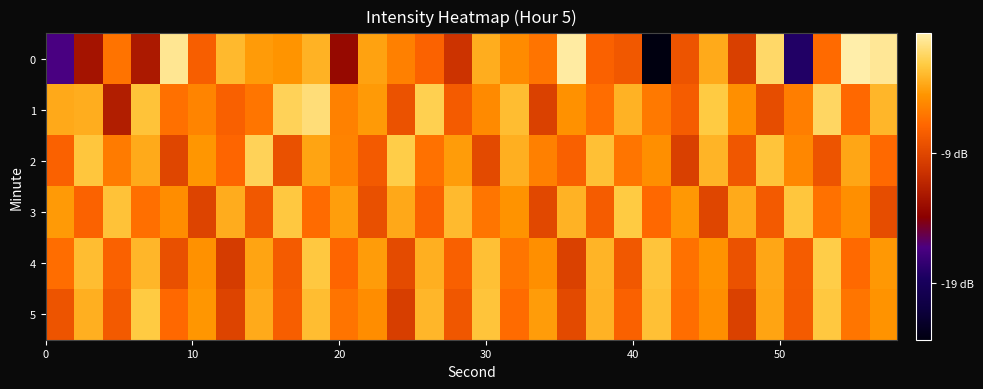

List the series in order of their peak value, lowest first.

3, 5, 4, 2, 1, 0